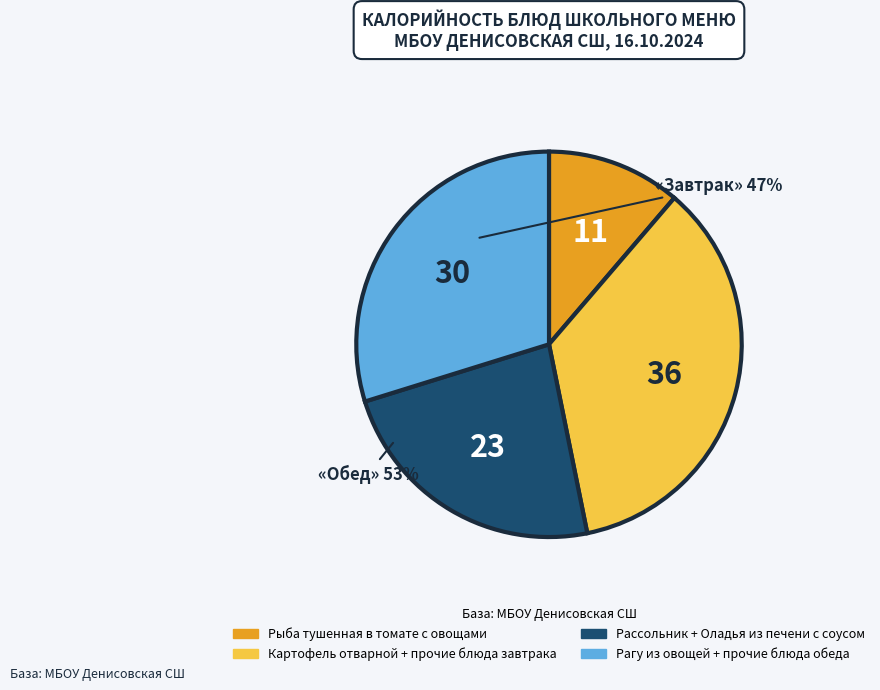

Is there any slice that represents more than half of the pie?

No